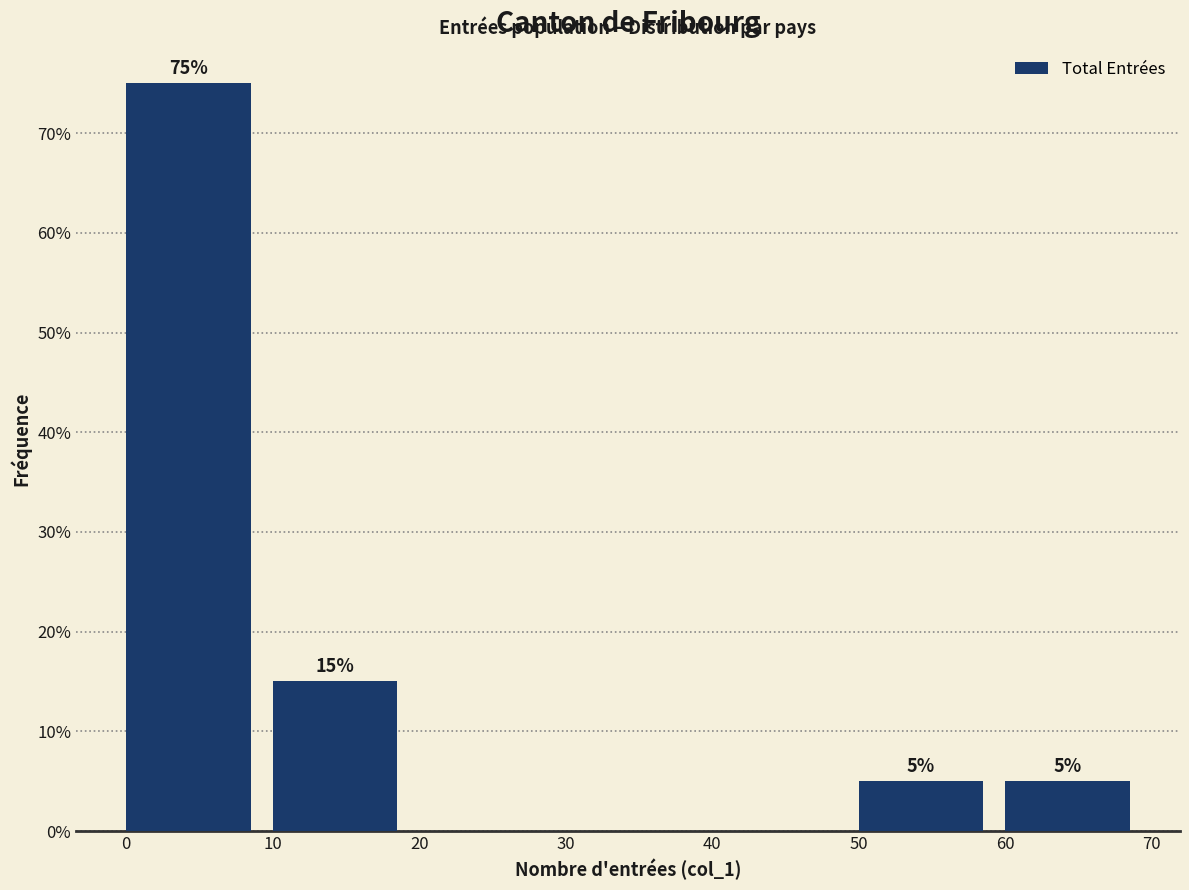

Which range on the x-axis has the tallest bar?

0 to 10